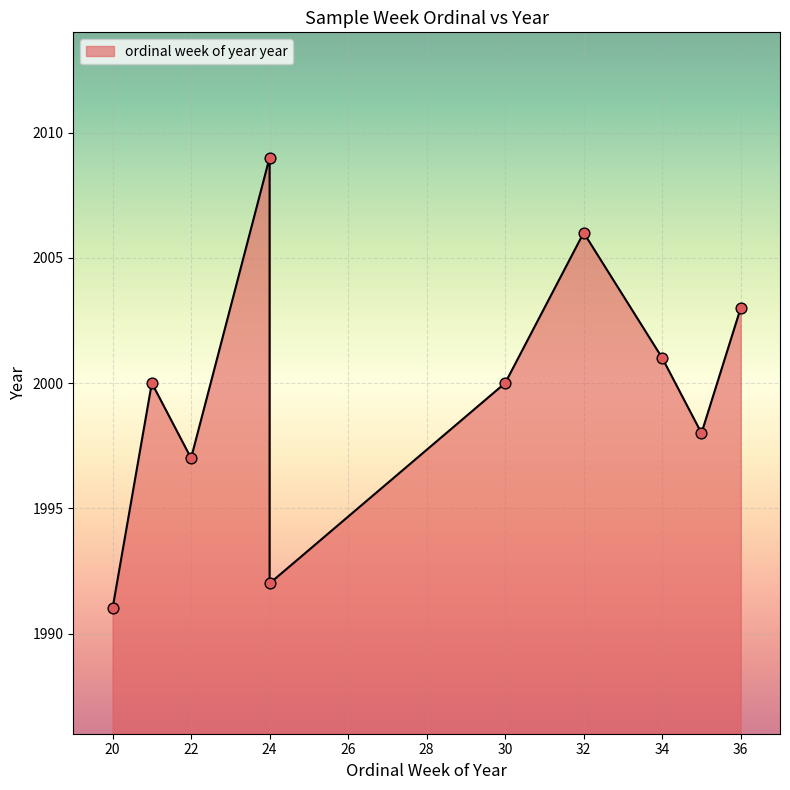

What is the change in value from 20 to 35?

+7